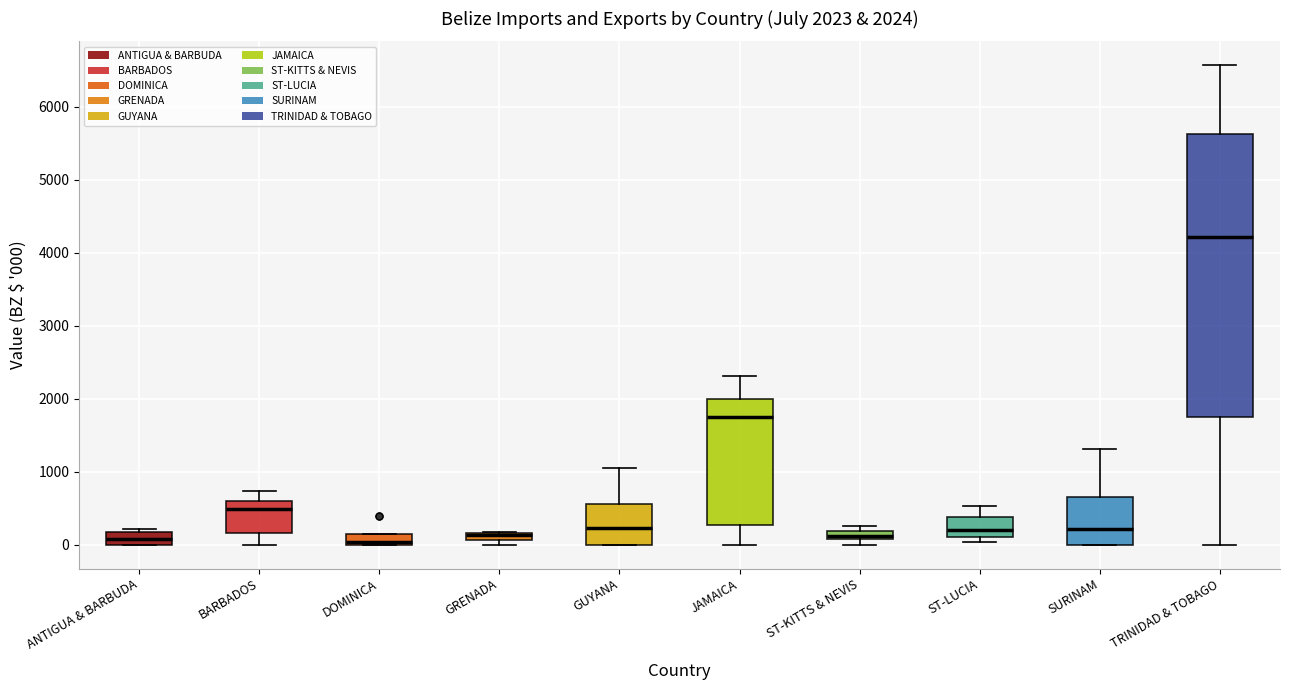

Which box is the tallest, from its lower edge to its upper edge?

TRINIDAD & TOBAGO